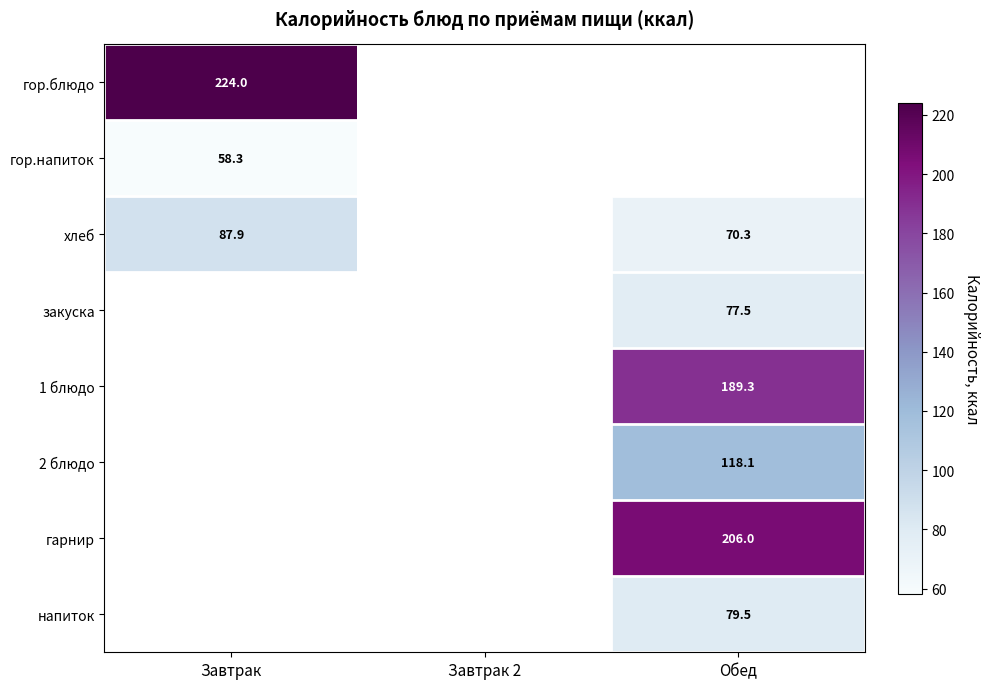

How many data points does each series have?

3